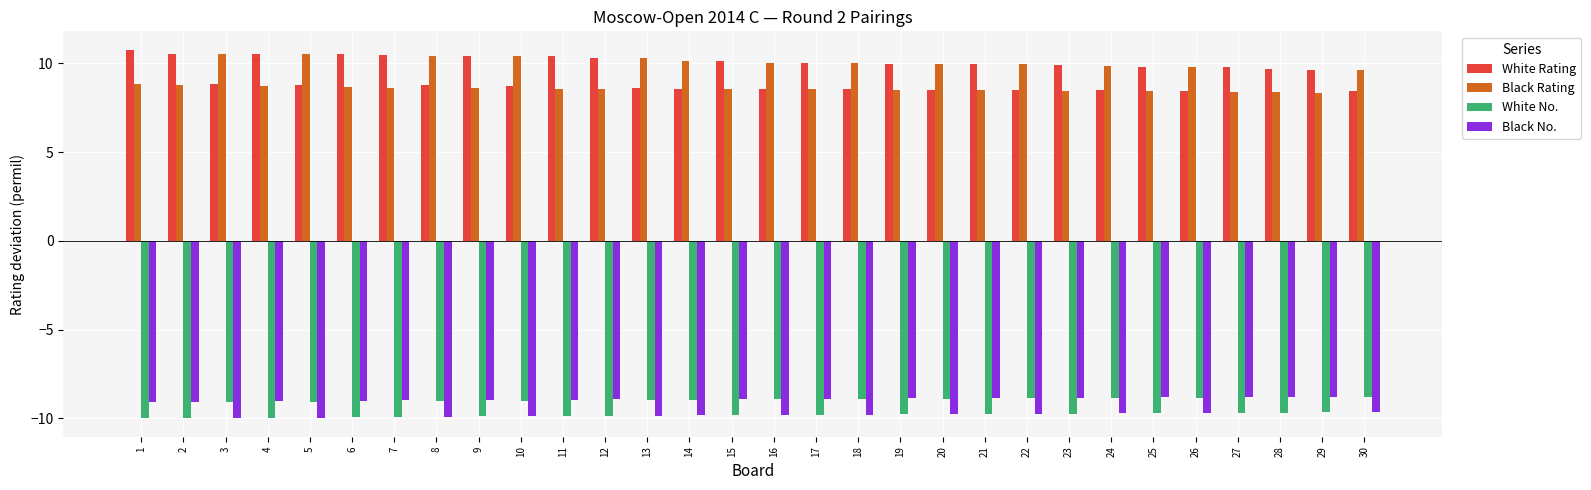

The value of White Rating at 27 is 6.1. True or false?

False